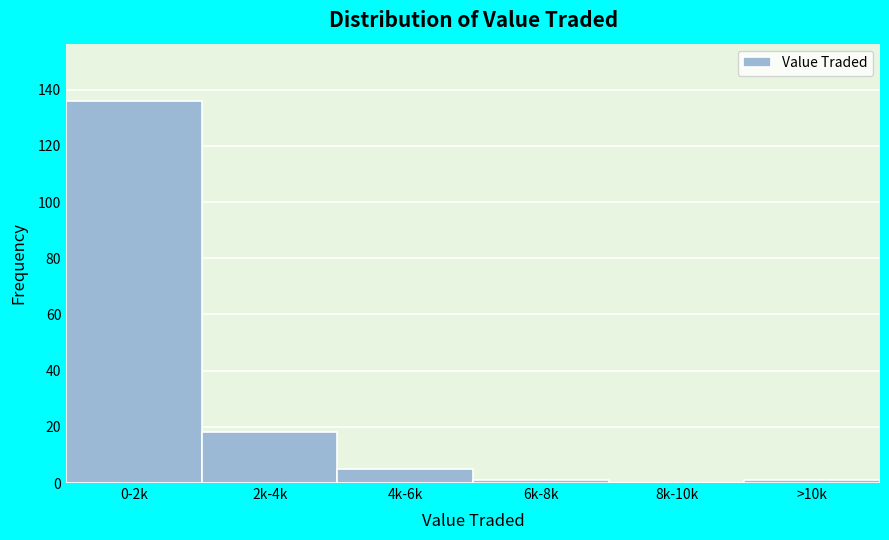

Reading left to right, what are all the values shown in this chart?

0-2k=136	2k-4k=18	4k-6k=5	6k-8k=1	8k-10k=0	>10k=1